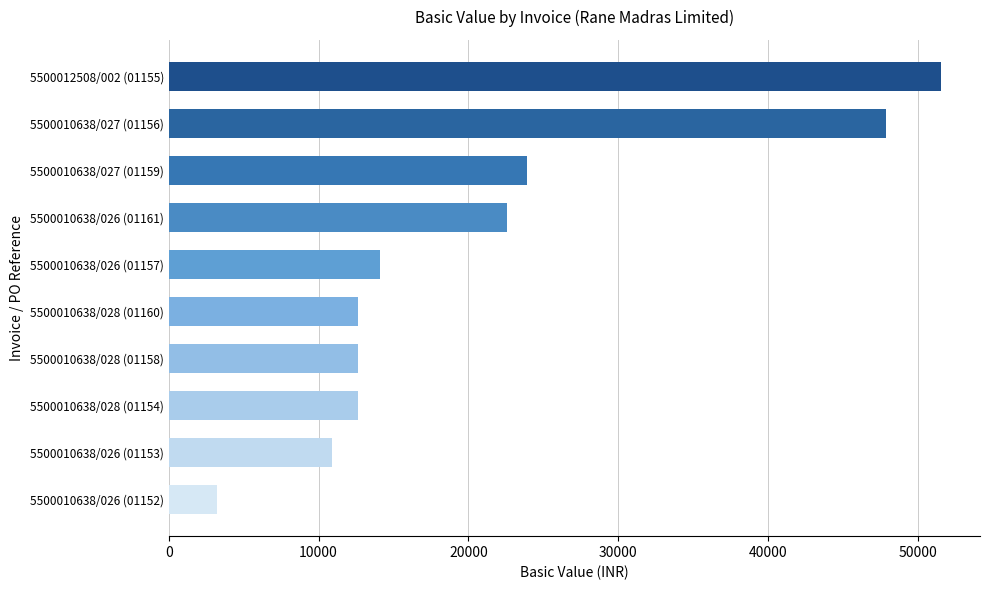

The value at 5500010638/028 (01158) is 12600.0. True or false?

True